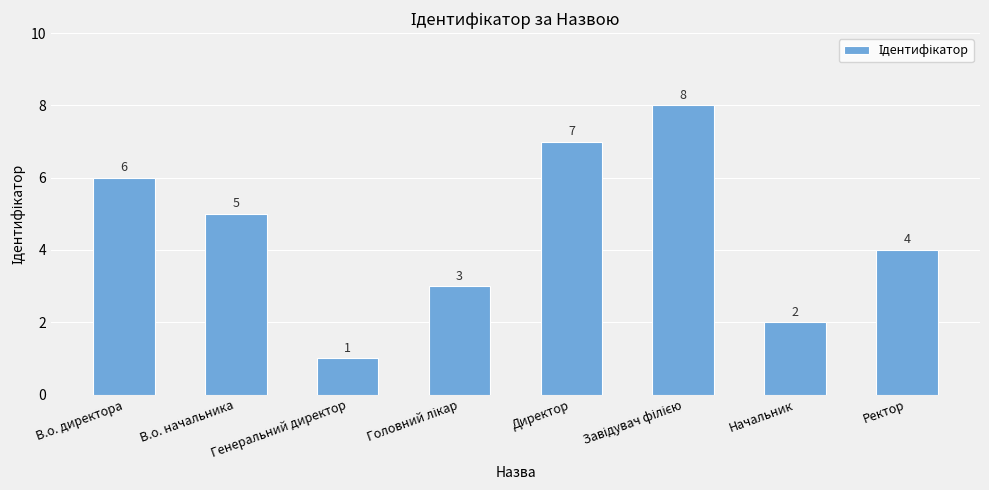

Count the number of data series in this chart.

1